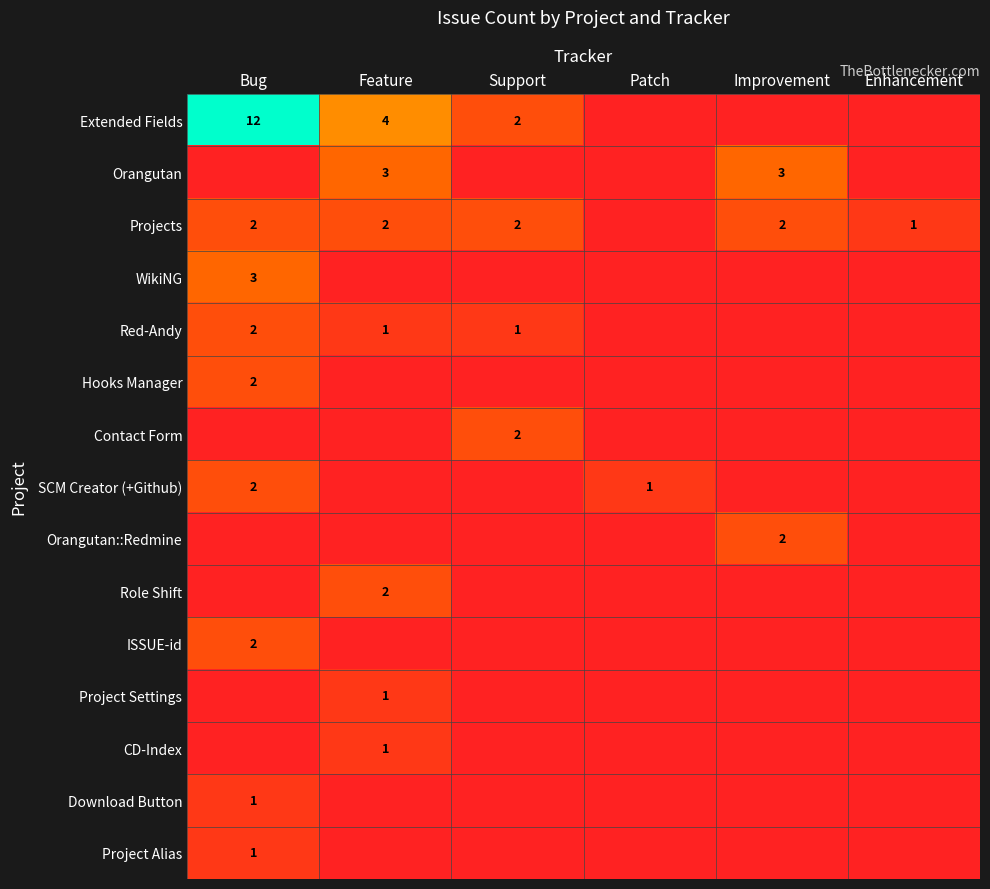

True or false: Red-Andy has a value of 1 at Bug.

False